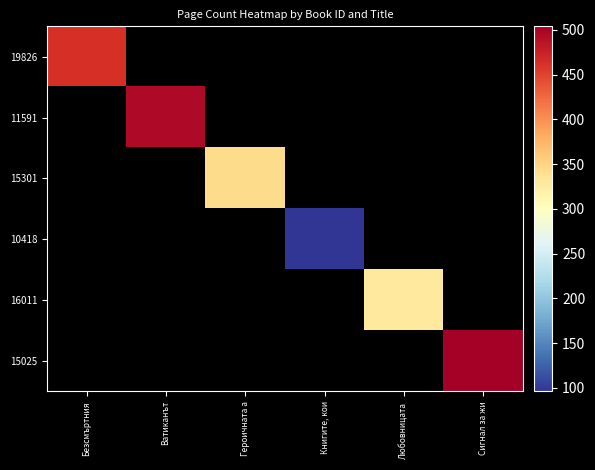

Reading left to right, transcribe all the data shown in this chart.

19826: Безсмъртния=464	Ватиканът=0	Героичната а=0	Книгите, кои=0	Любовницата =0	Сигнал за жи=0
11591: Безсмъртния=0	Ватиканът=496	Героичната а=0	Книгите, кои=0	Любовницата =0	Сигнал за жи=0
15301: Безсмъртния=0	Ватиканът=0	Героичната а=344	Книгите, кои=0	Любовницата =0	Сигнал за жи=0
10418: Безсмъртния=0	Ватиканът=0	Героичната а=0	Книгите, кои=96	Любовницата =0	Сигнал за жи=0
16011: Безсмъртния=0	Ватиканът=0	Героичната а=0	Книгите, кои=0	Любовницата =328	Сигнал за жи=0
15025: Безсмъртния=0	Ватиканът=0	Героичната а=0	Книгите, кои=0	Любовницата =0	Сигнал за жи=504